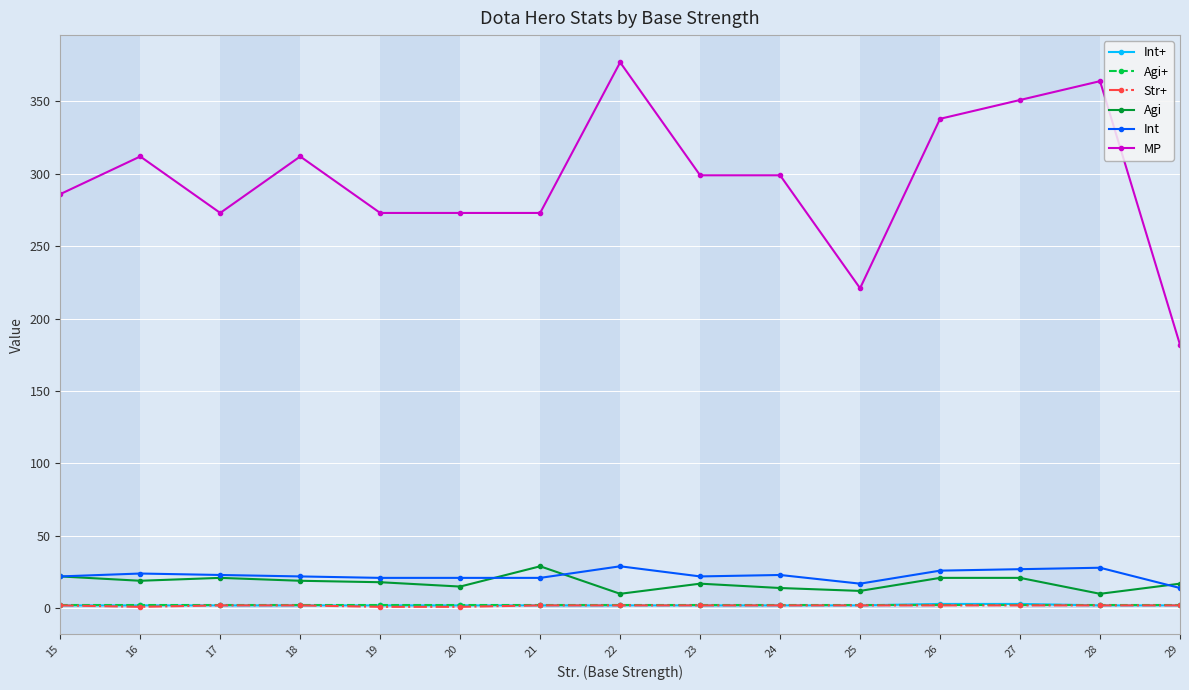

What value does the Int series have at 24, to the nearest 10?

20